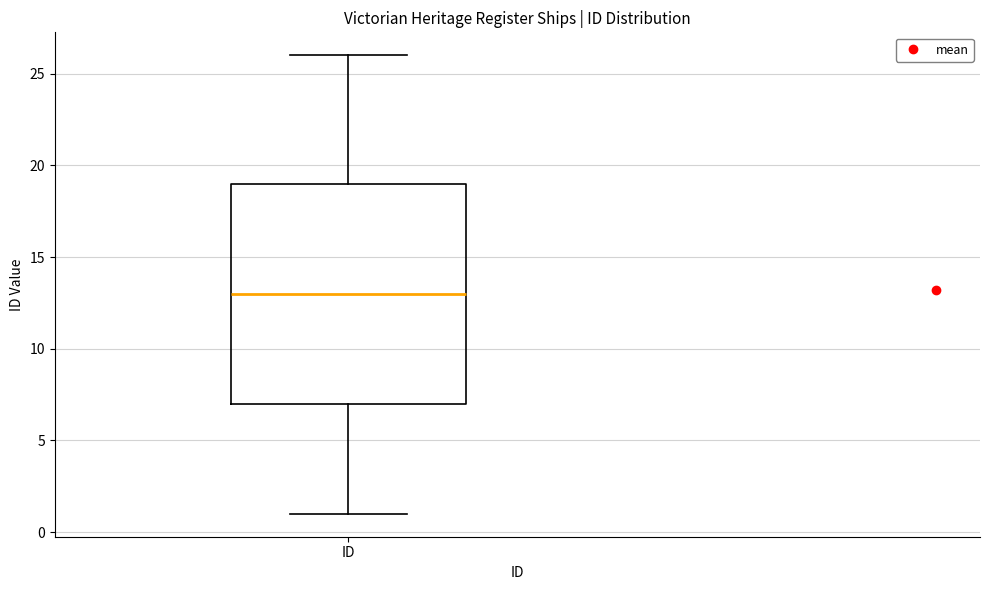

Transcribe this box plot: give where the median line is, the range the box spans, and where the two whiskers end, as read against the y-axis. The values are not printed on the chart, so give them approximately, as read against the axis.

median 13, box 7 to 19, whiskers 1 to 26